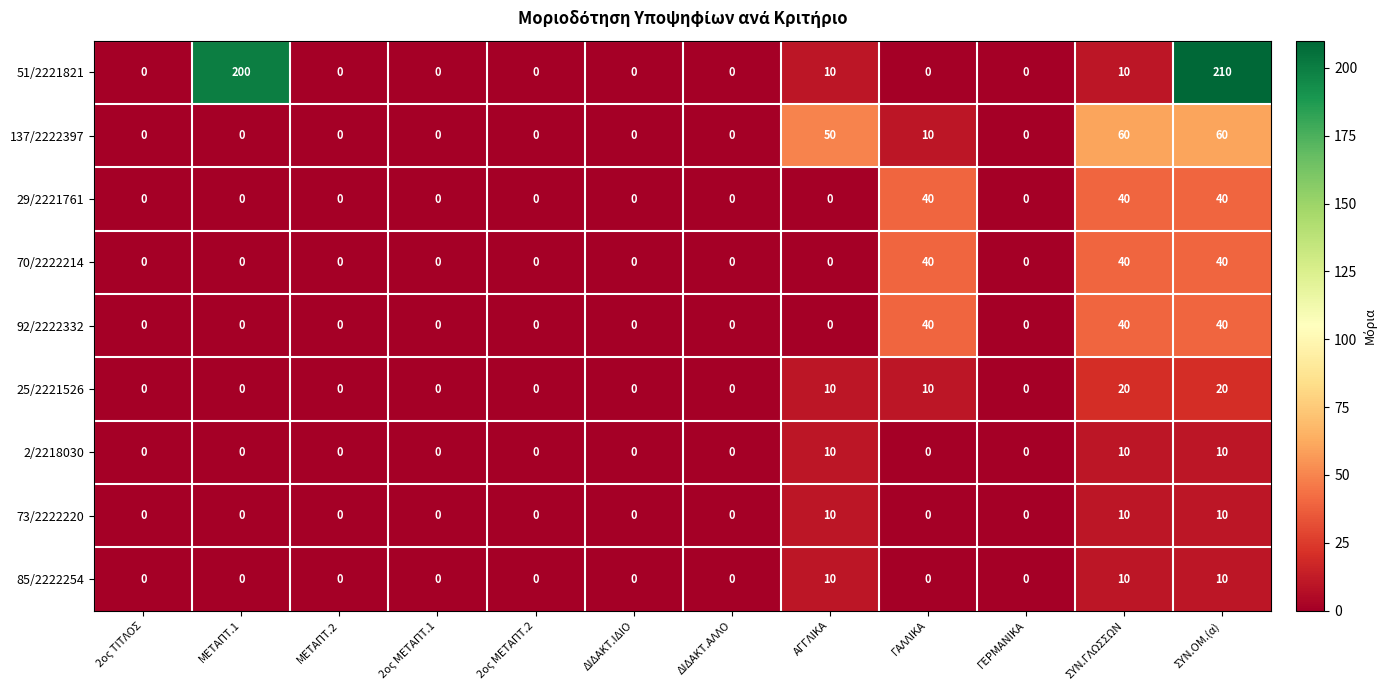

Which series has the largest total across all categories?

51/2221821